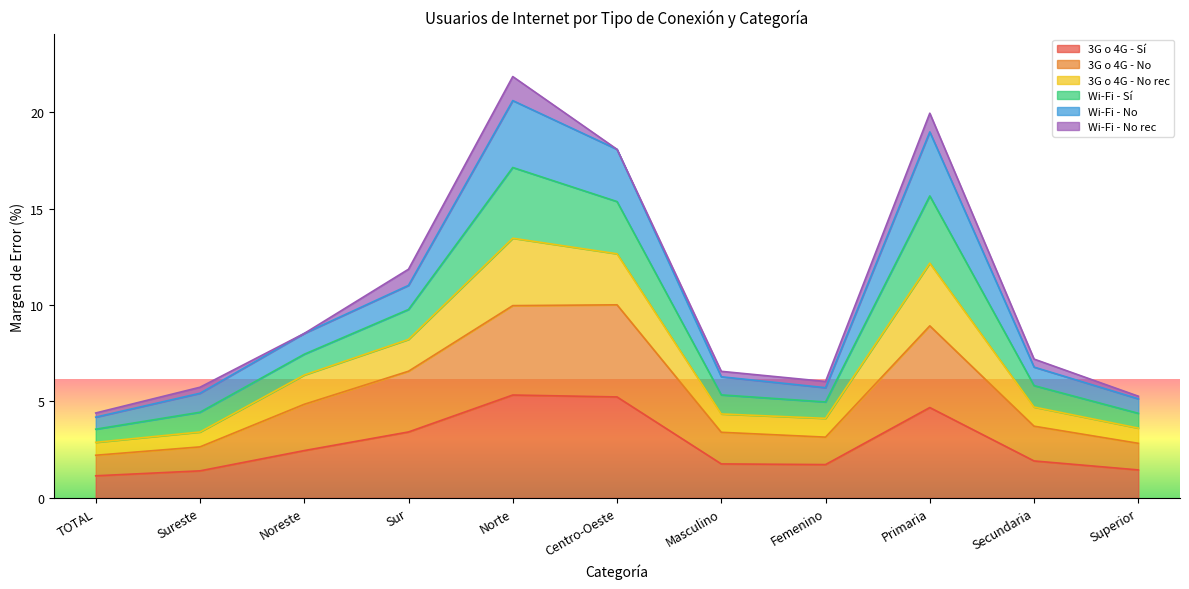

What is the minimum value for 3G o 4G - Sí?

1.1